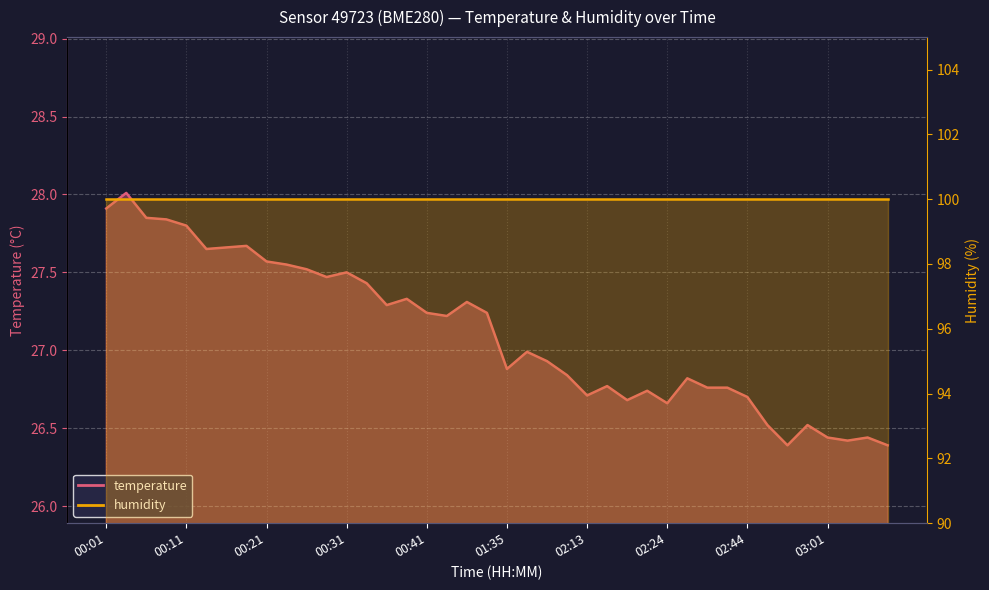

What is the ratio of the value at 02:39 to the value at 00:24?

1.0